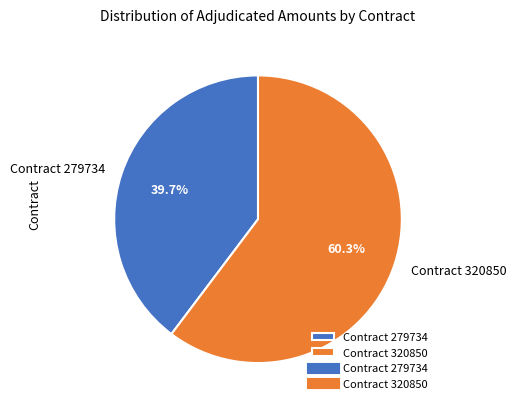

Which category has the biggest portion of the pie?

Contract 320850